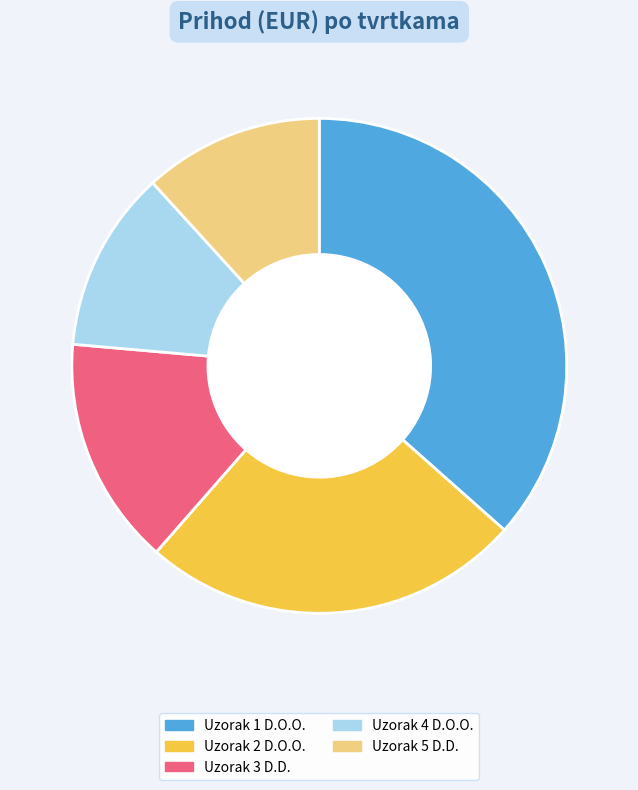

The Uzorak 5 D.D. slice represents 25% of the pie. True or false?

False